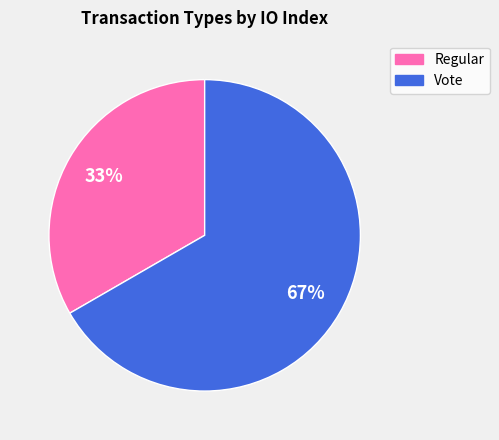

How many segments does this pie chart have?

2